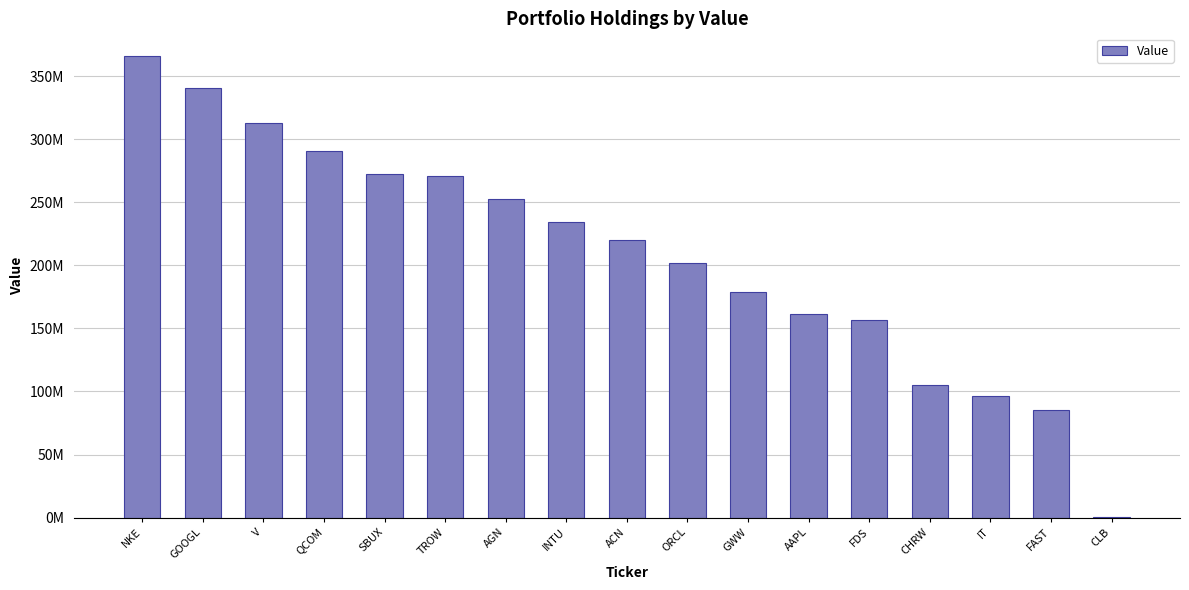

What is the value of the 6th bar from the left?

271100000